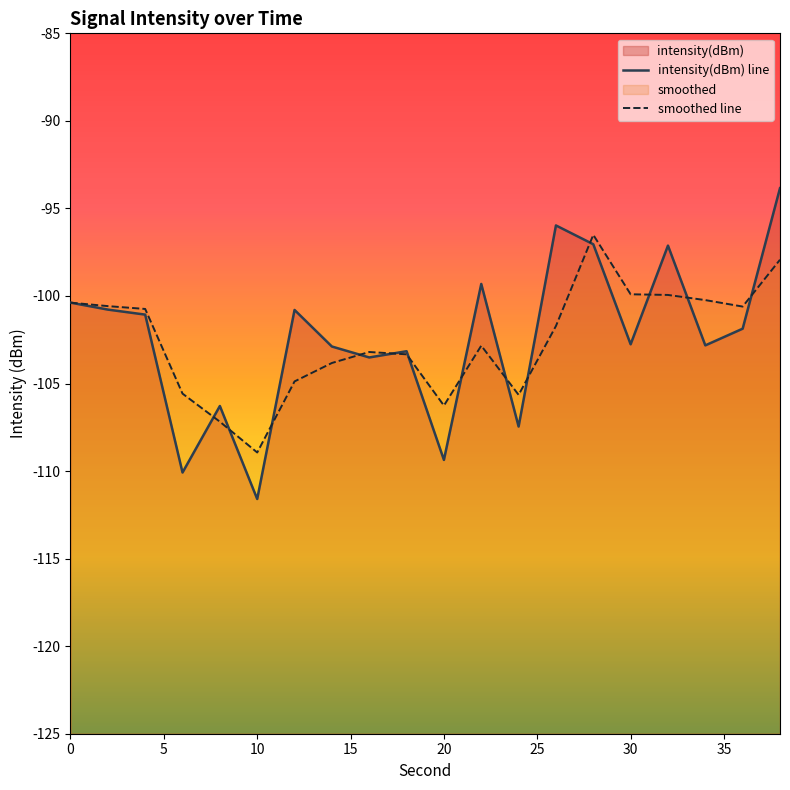

What is the sum of all intensity(dBm) line values?

-2048.1